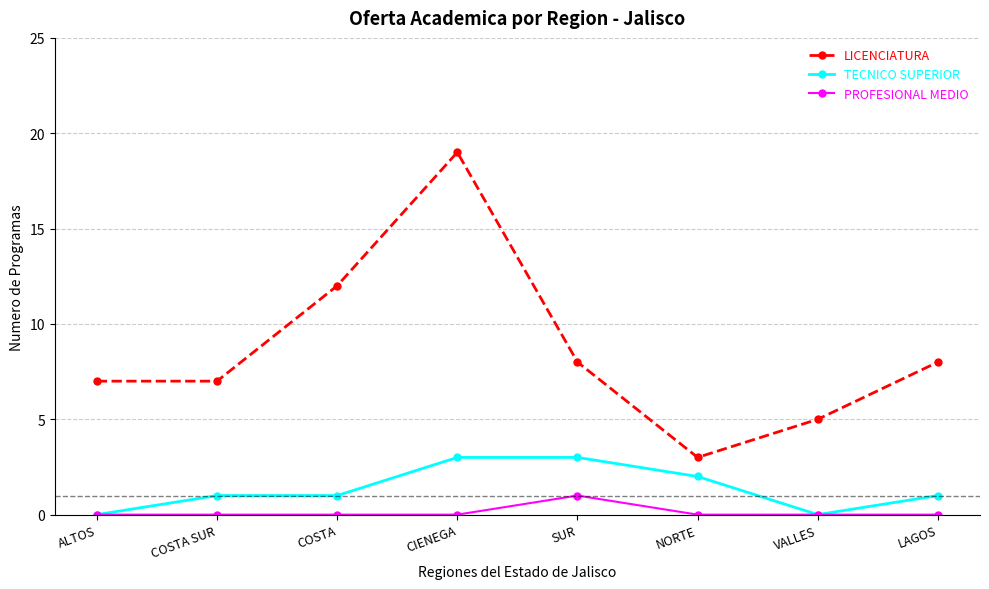

What are all the series names shown in the legend?

LICENCIATURA, TECNICO SUPERIOR, PROFESIONAL MEDIO